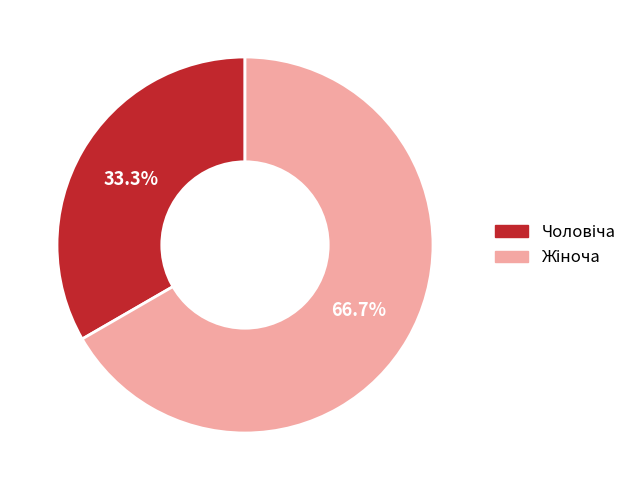

Is there a majority slice in this chart?

Yes